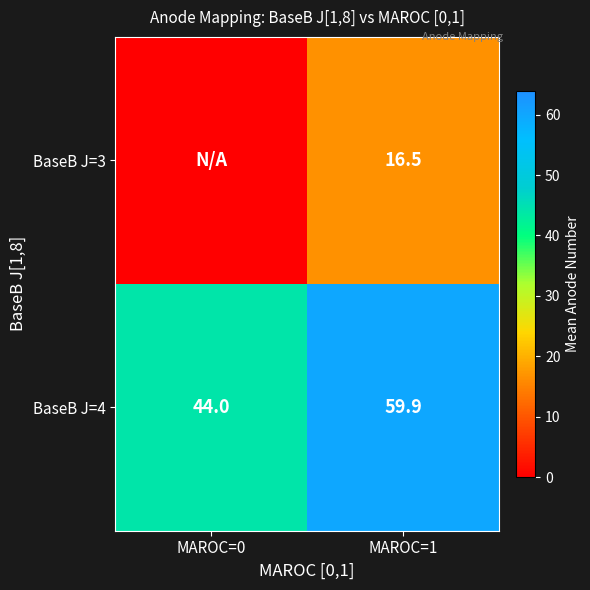

Where is BaseB J=4 nearest to the value 51?

MAROC=0